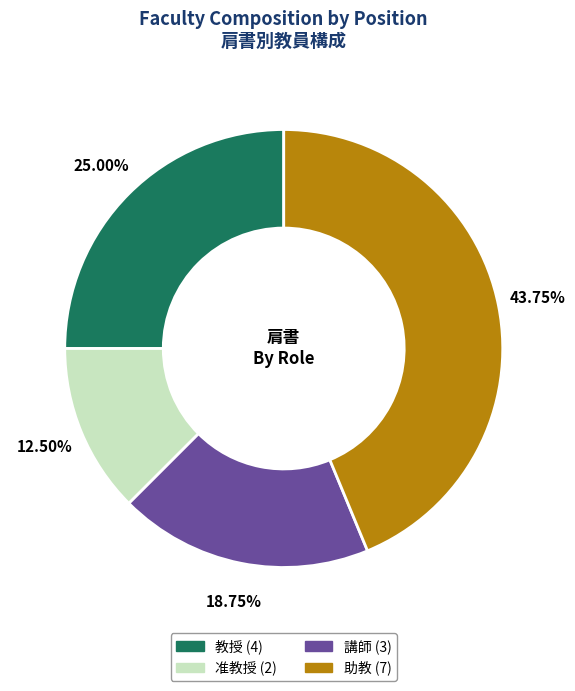

To the nearest percent, what is the difference between the largest and smallest slice percentages?

31%